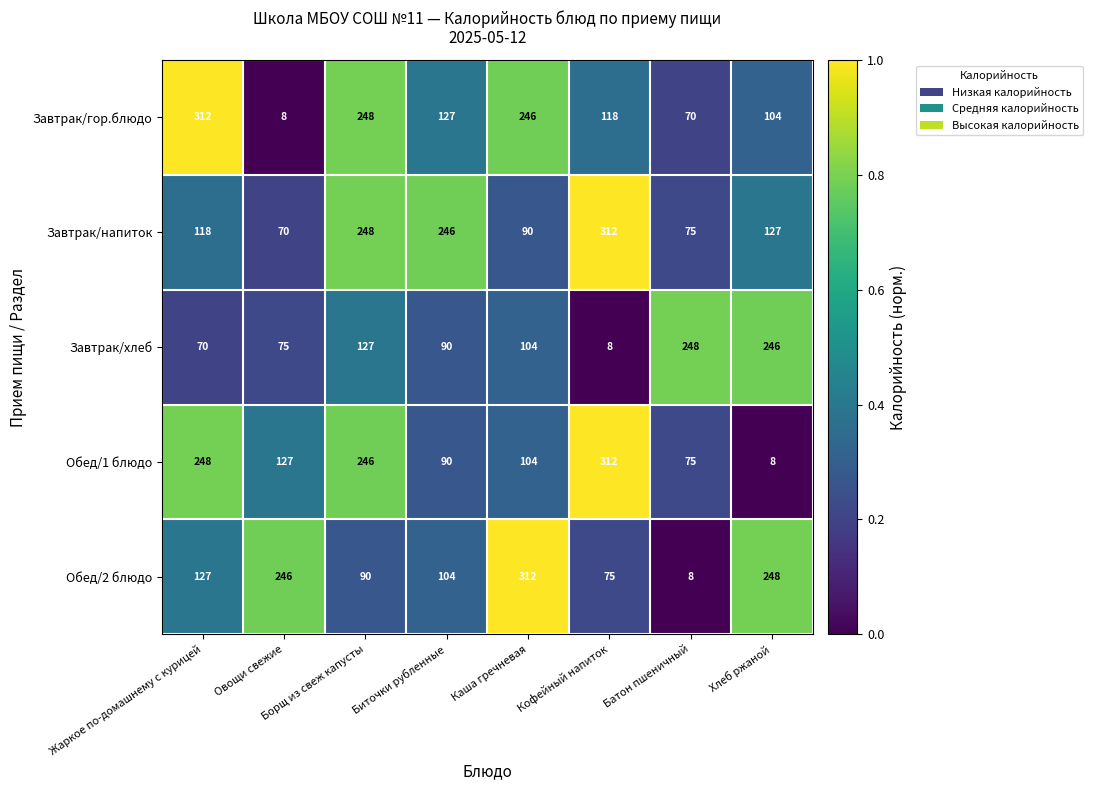

What value does the Обед/2 блюдо series have at Каша гречневая, to the nearest 50?

300